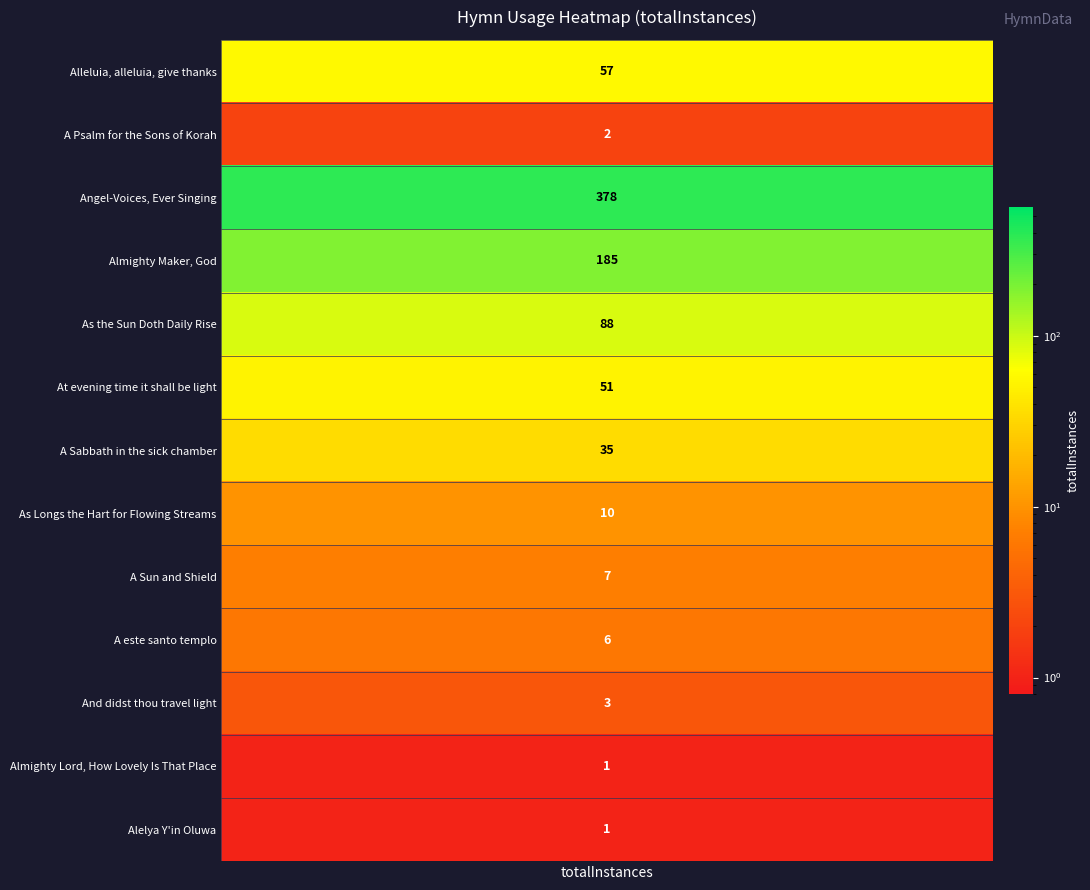

What is the greatest value displayed?

378